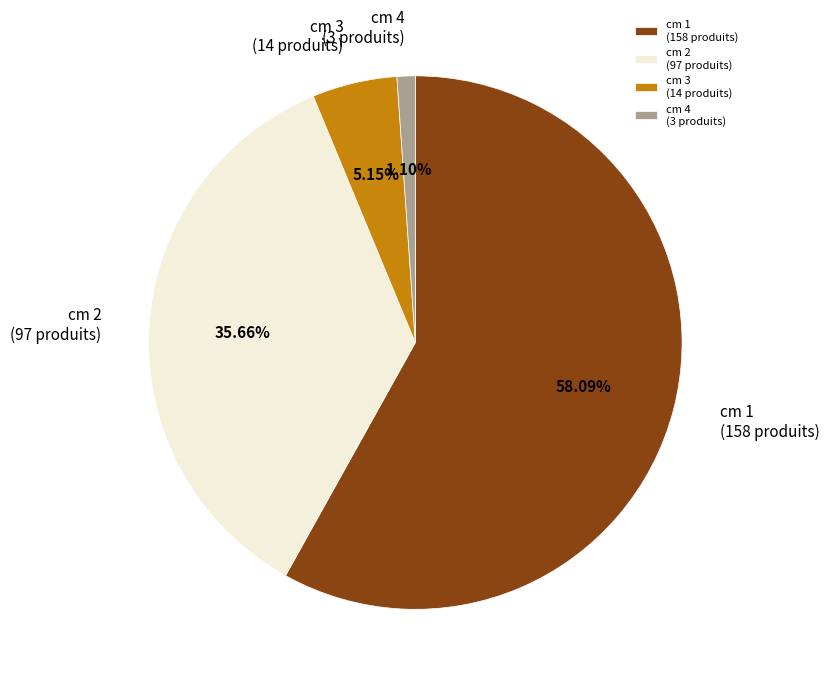

Rank the categories by value from highest to lowest.

cm 1 (158 produits), cm 2 (97 produits), cm 3 (14 produits), cm 4 (3 produits)